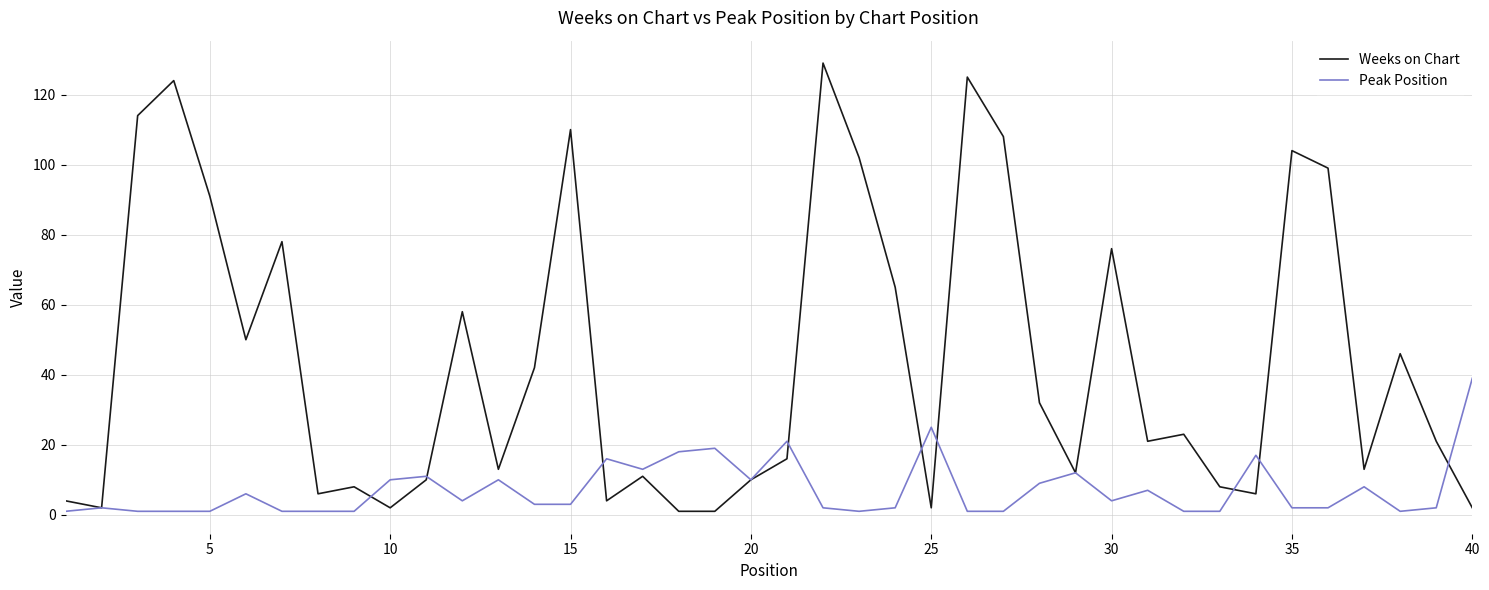

True or false: Weeks on Chart has more than 0 interior local peaks.

True